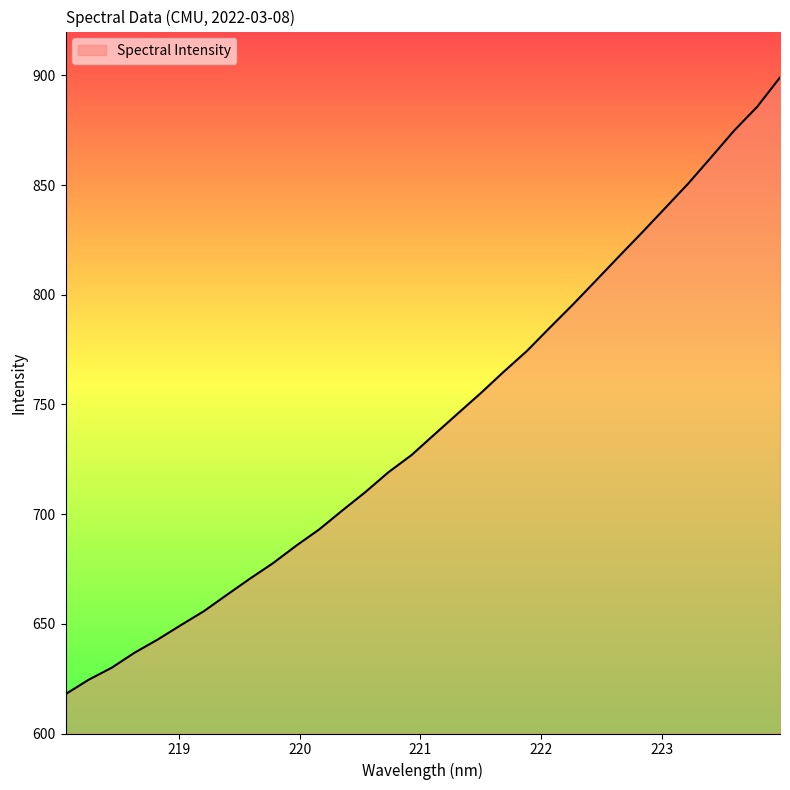

What is the difference between the maximum and minimum values?

281.1